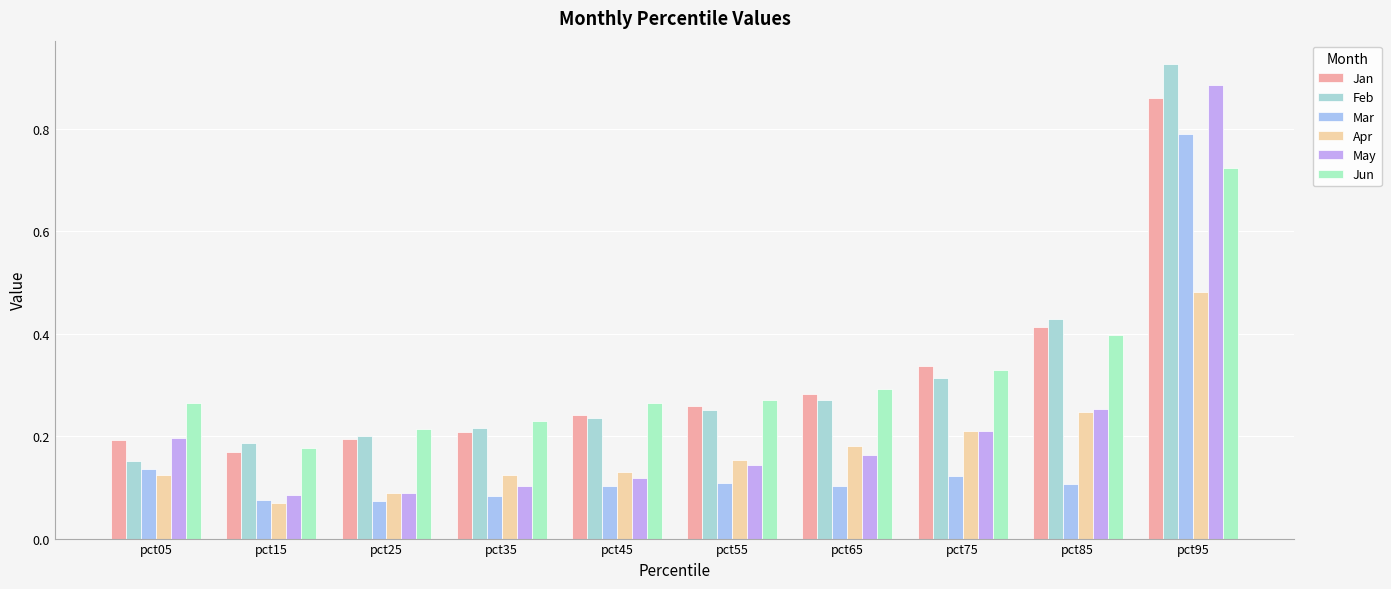

How many categories are shown in the chart?

10